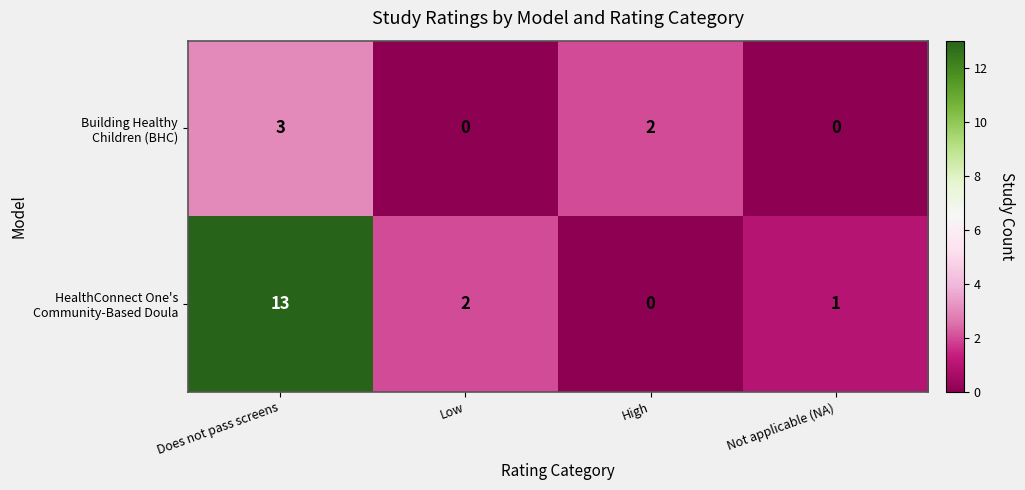

What is the maximum value shown in the chart?

13